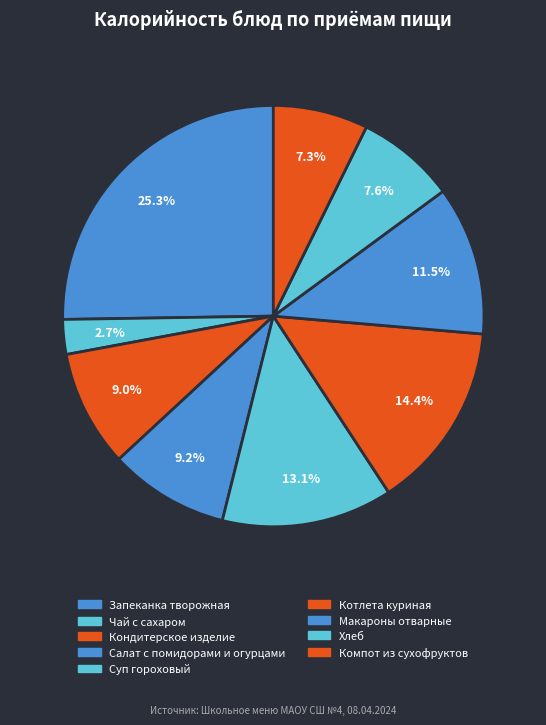

Do Компот из сухофруктов and Котлета куриная together represent more than half of the pie?

No